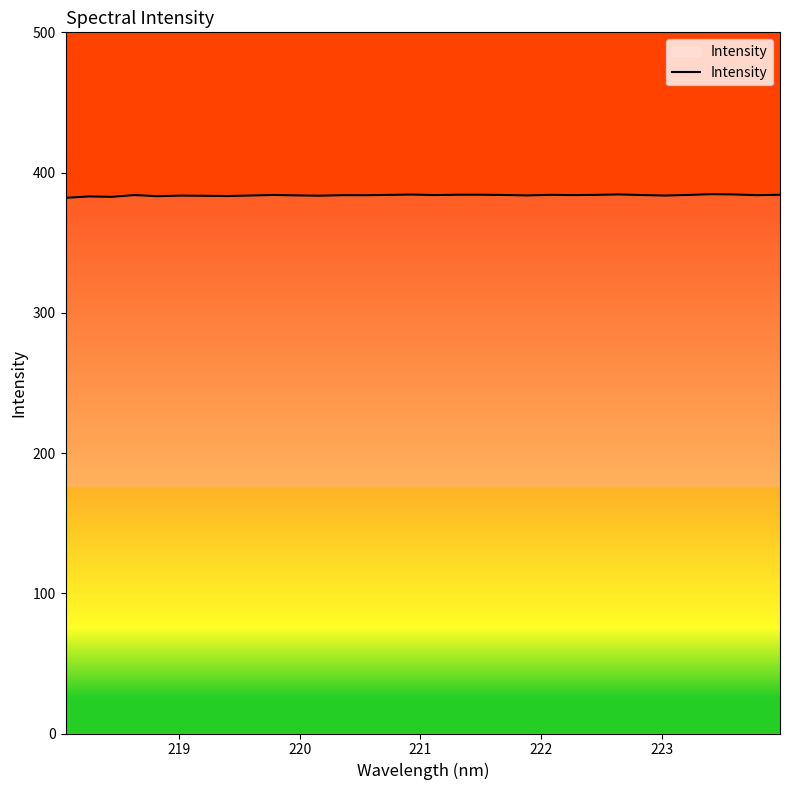

What is the maximum value shown in the chart?

384.6